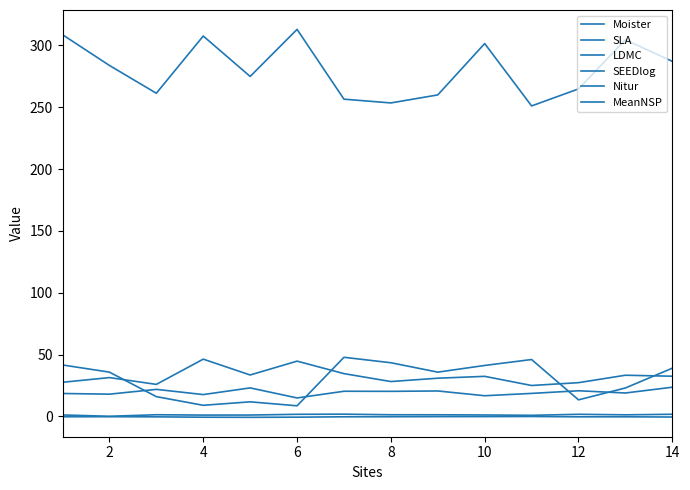

How many lines are shown in the chart?

6